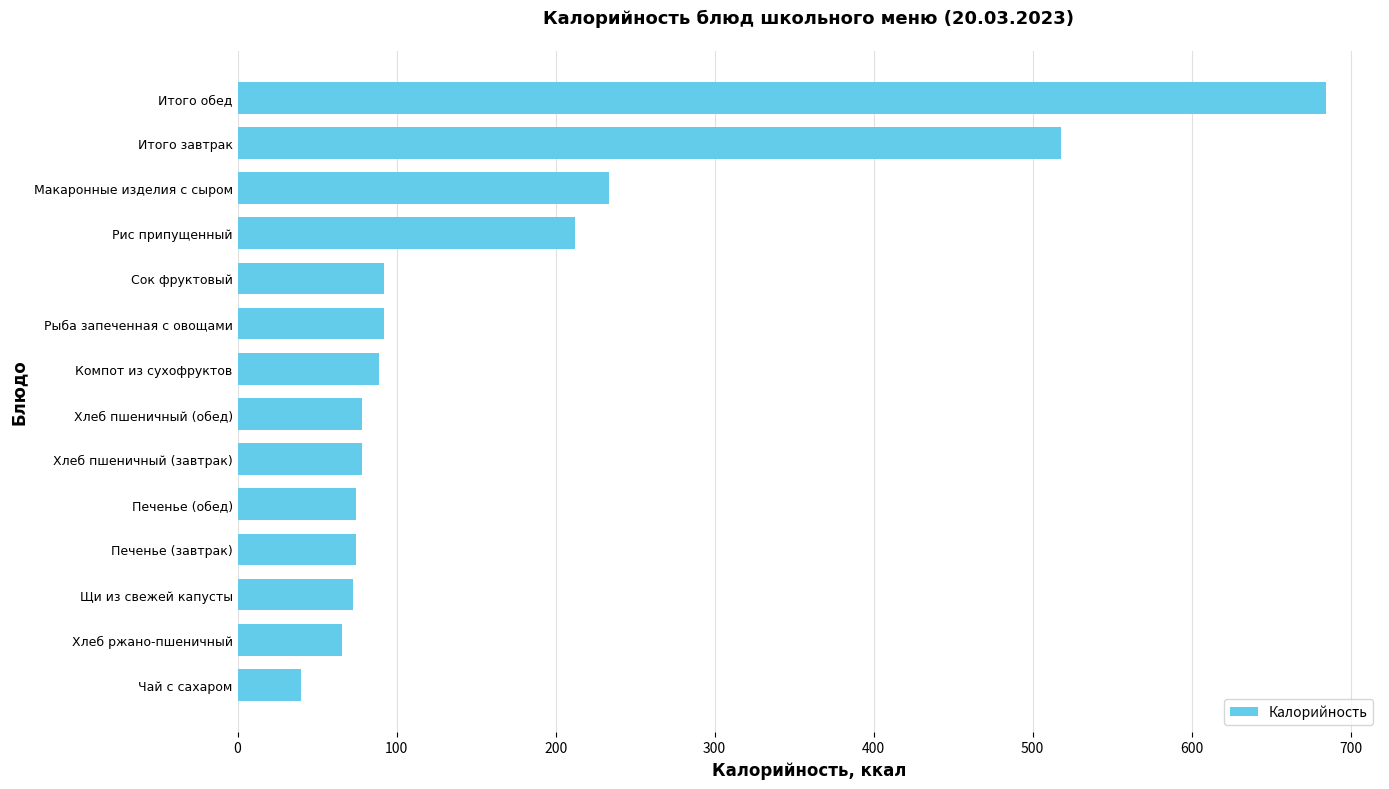

What is the difference between the maximum and minimum values?

644.3